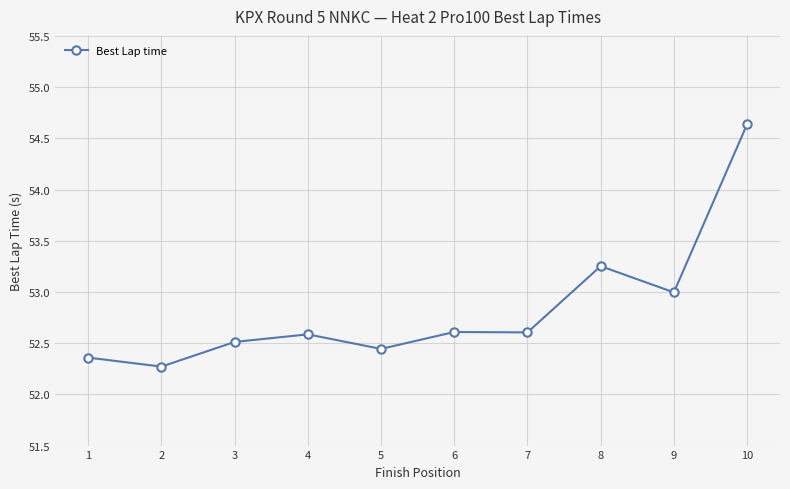

What is the average value?

52.8